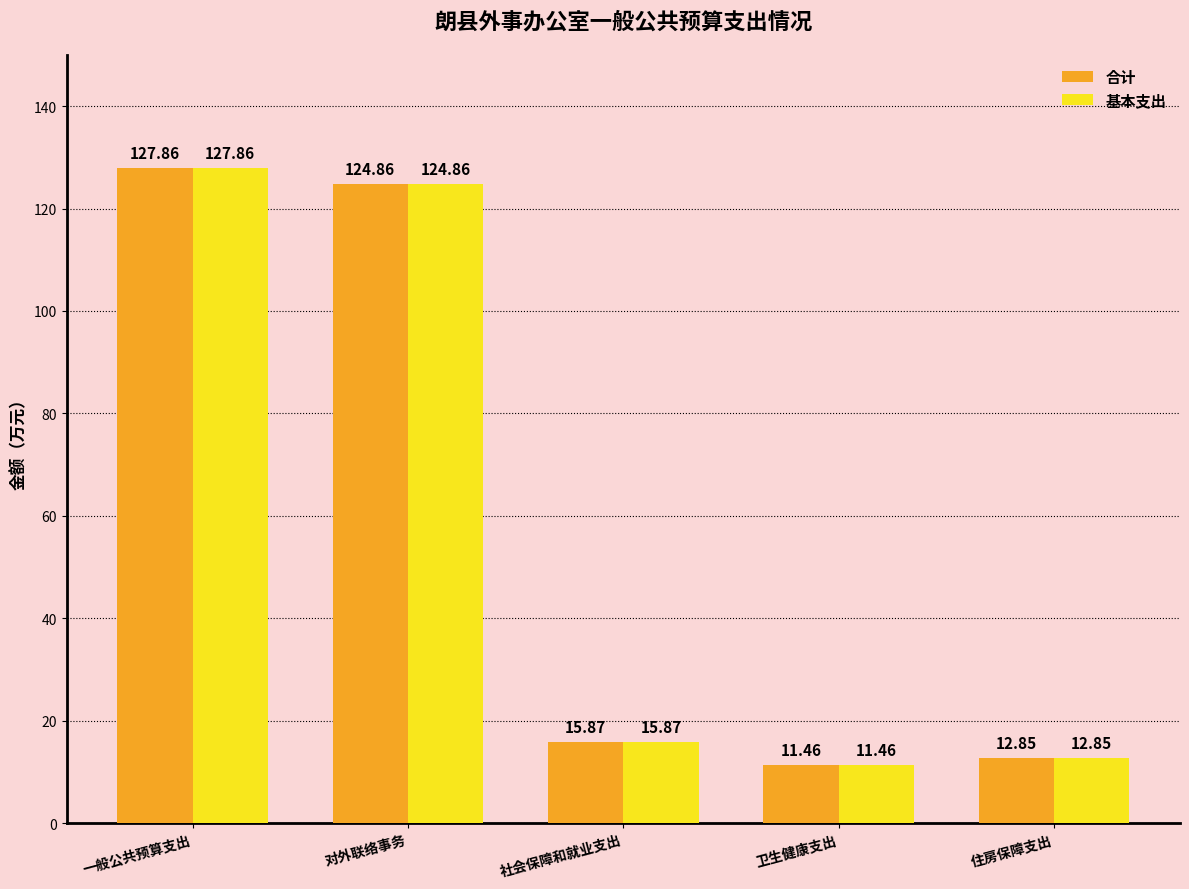

At which category is the sum across all series the highest?

一般公共预算支出